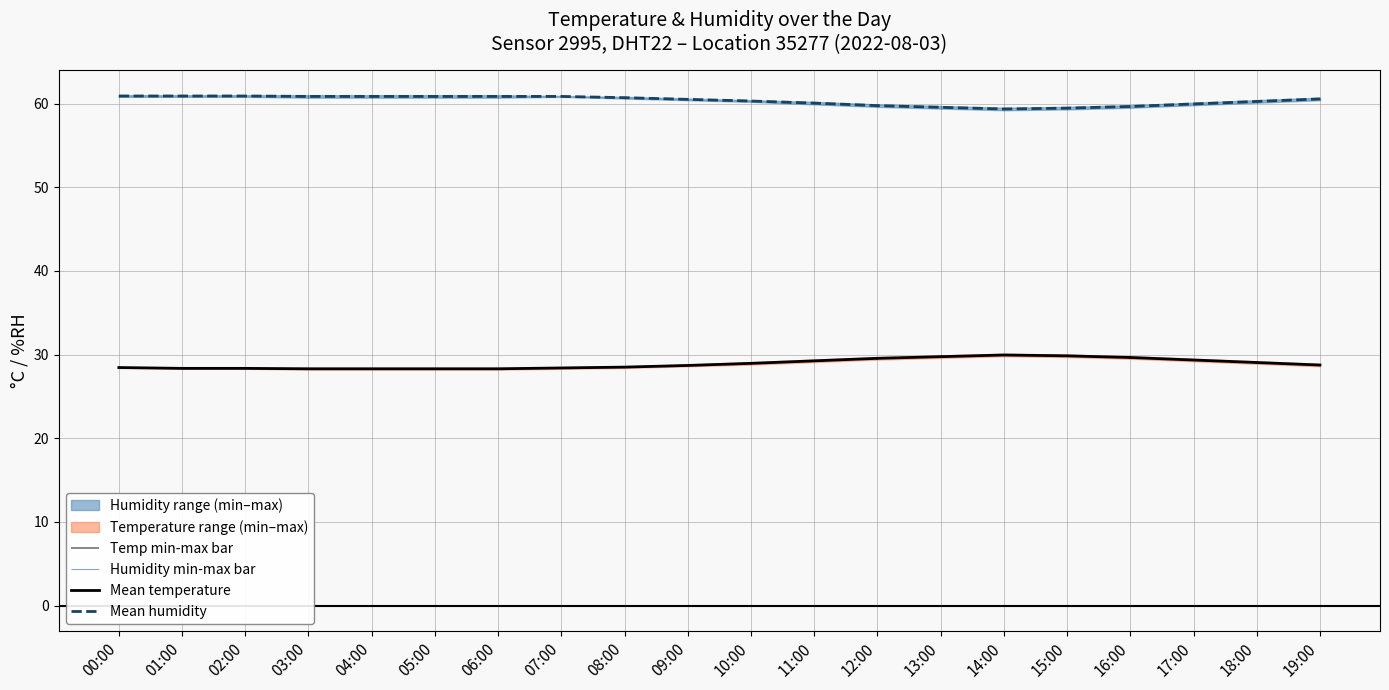

At 09:00, list the series in order from largest to smallest.

Mean humidity, Mean temperature